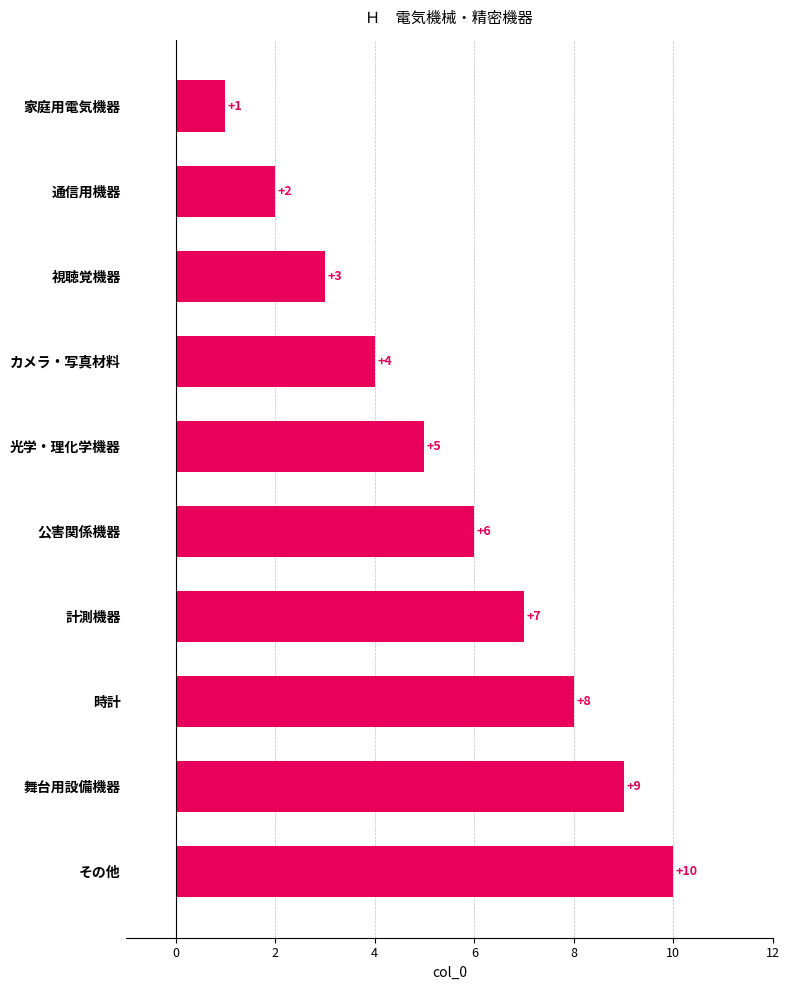

How many bars are there in total?

10